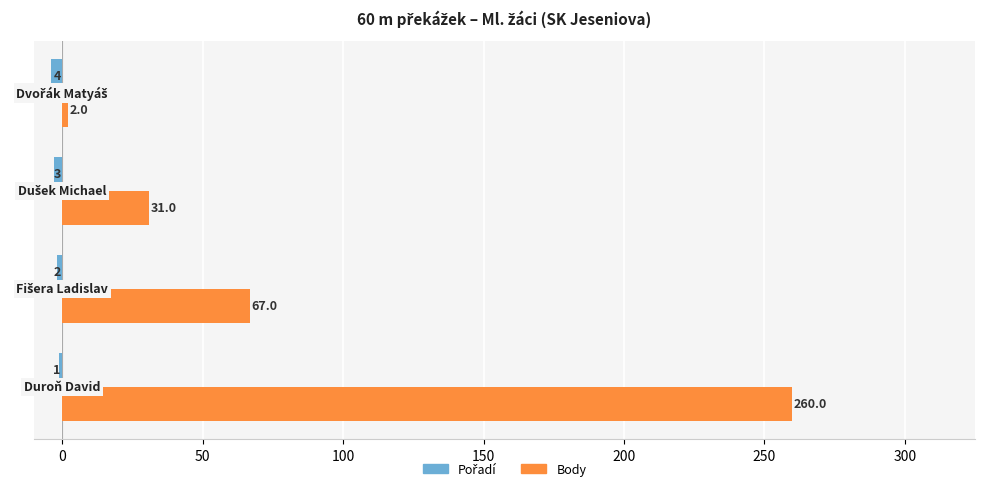

Which series has the largest total across all categories?

Body